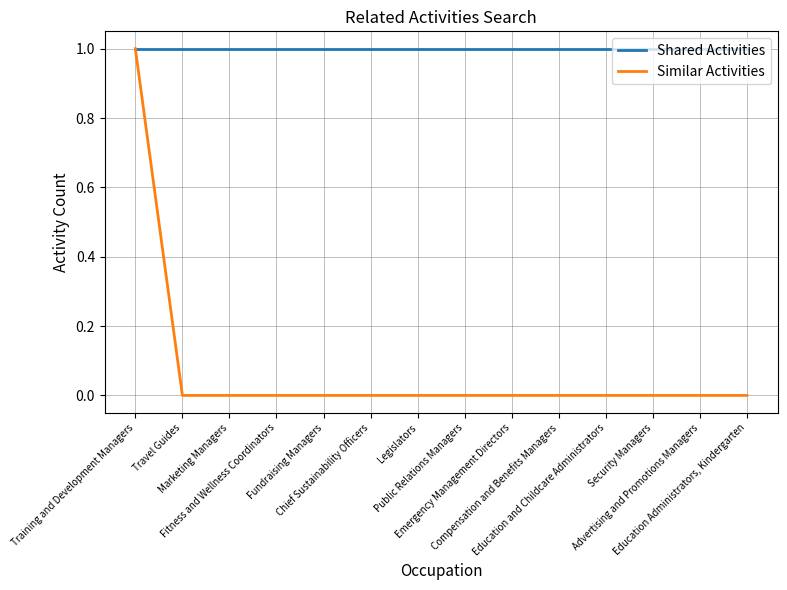

Reading left to right, extract all data points from this chart.

Shared Activities: Training and Development Managers=1	Travel Guides=1	Marketing Managers=1	Fitness and Wellness Coordinators=1	Fundraising Managers=1	Chief Sustainability Officers=1	Legislators=1	Public Relations Managers=1	Emergency Management Directors=1	Compensation and Benefits Managers=1	Education and Childcare Administrators=1	Security Managers=1	Advertising and Promotions Managers=1	Education Administrators, Kindergarten=1
Similar Activities: Training and Development Managers=1	Travel Guides=0	Marketing Managers=0	Fitness and Wellness Coordinators=0	Fundraising Managers=0	Chief Sustainability Officers=0	Legislators=0	Public Relations Managers=0	Emergency Management Directors=0	Compensation and Benefits Managers=0	Education and Childcare Administrators=0	Security Managers=0	Advertising and Promotions Managers=0	Education Administrators, Kindergarten=0